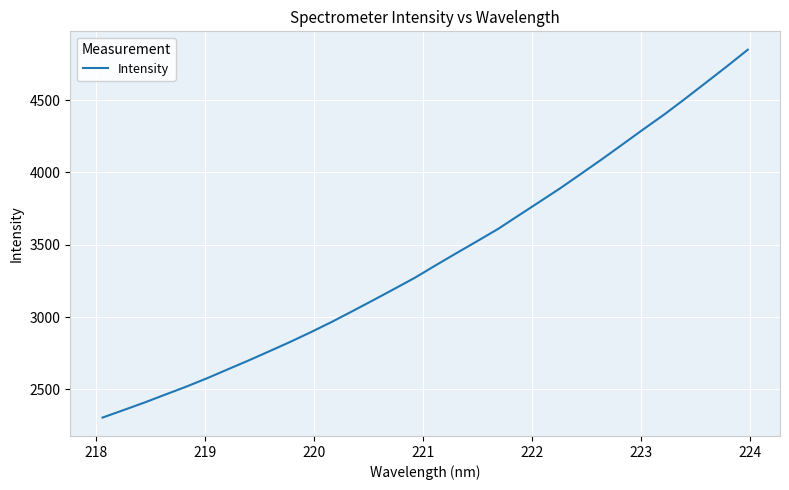

Reading right to left, transcribe all the data shown in this chart.

4848.8	4734.0	4622.4	4511.2	4402.5	4300.6	4196.3	4092.8	3992.2	3892.4	3798.0	3704.3	3609.8	3525.5	3442.4	3358.0	3272.1	3193.9	3116.9	3040.8	2966.0	2895.3	2827.4	2762.9	2698.9	2637.5	2575.6	2517.7	2463.0	2407.9	2356.0	2304.6